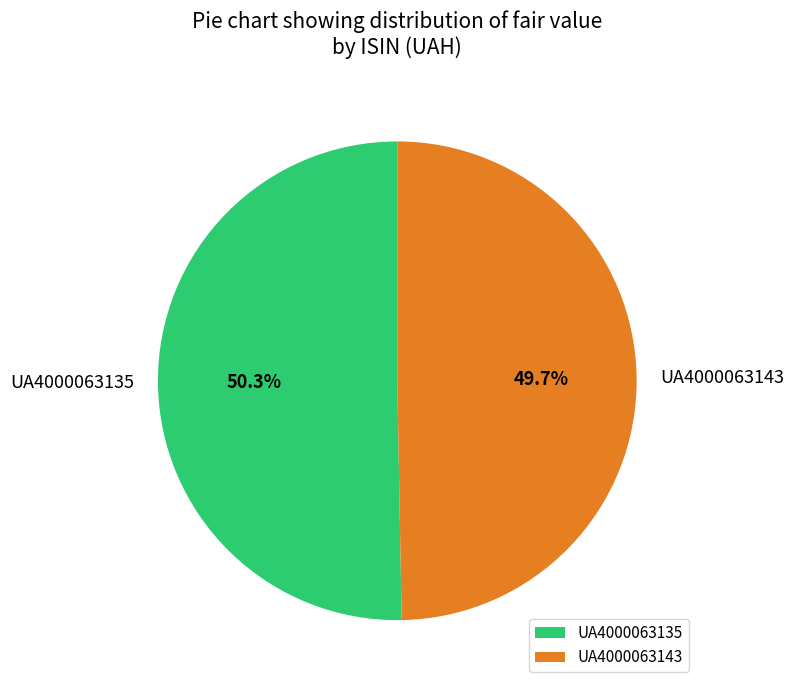

To the nearest percent, what percentage of the pie is UA4000063143?

50%